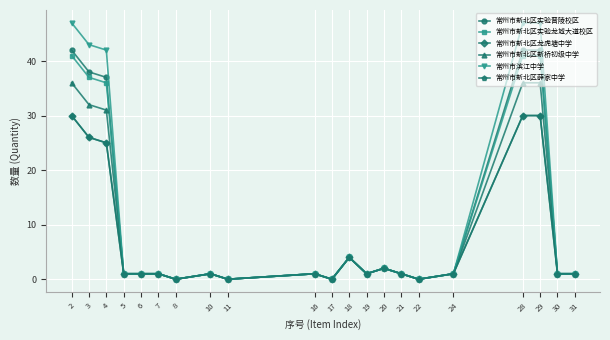

In 常州市新北区新桥初级中学, how many points are higher than both neighbors (excluding endpoints)?

4